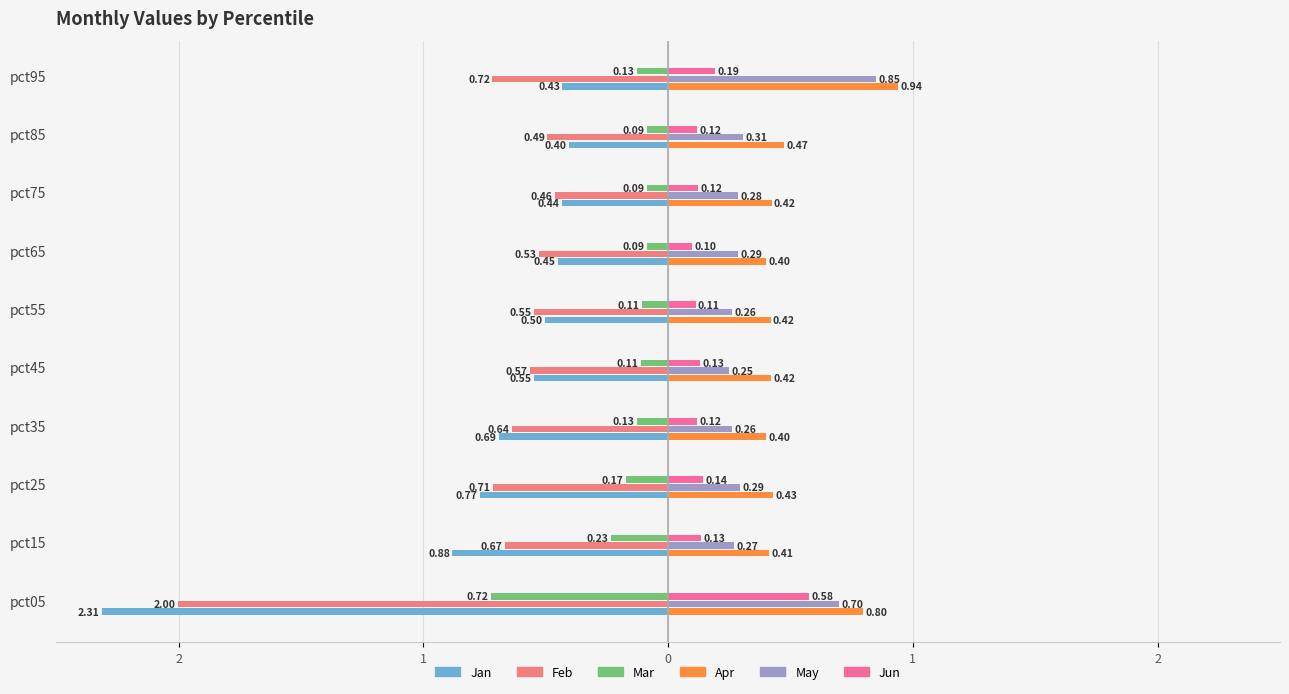

What are all the series names shown in the legend?

Jan, Feb, Mar, Apr, May, Jun